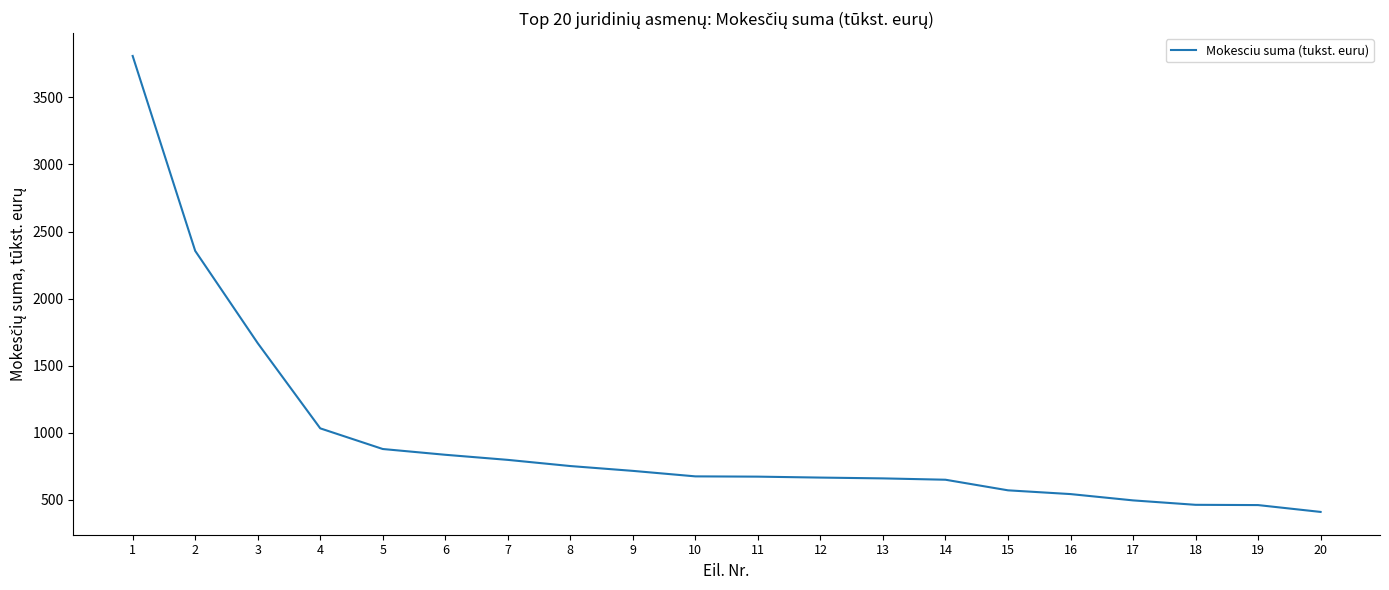

What is the change in value from 2 to 20?

-1946